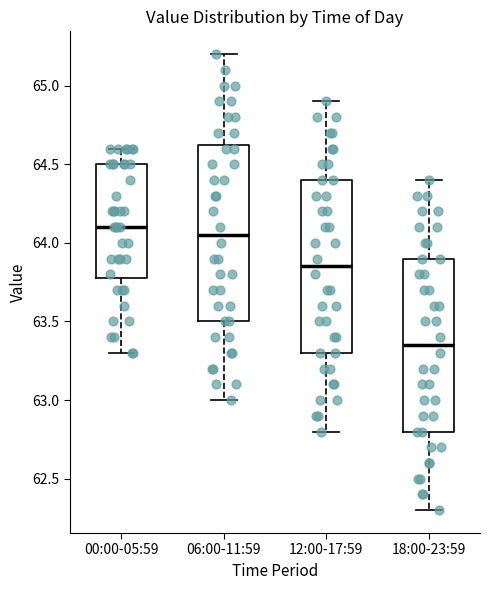

Reading left to right, transcribe this box plot: for each box, give where its median line is, the range the box spans, and where its two whiskers end, as read against the y-axis. The values are not printed on the chart, so give them approximately, as read against the axis.

00:00-05:59: median 64.10, box 63.80 to 64.50, whiskers 63.30 to 64.60
06:00-11:59: median 64.05, box 63.50 to 64.65, whiskers 63.00 to 65.20
12:00-17:59: median 63.85, box 63.30 to 64.40, whiskers 62.80 to 64.90
18:00-23:59: median 63.35, box 62.80 to 63.90, whiskers 62.30 to 64.40